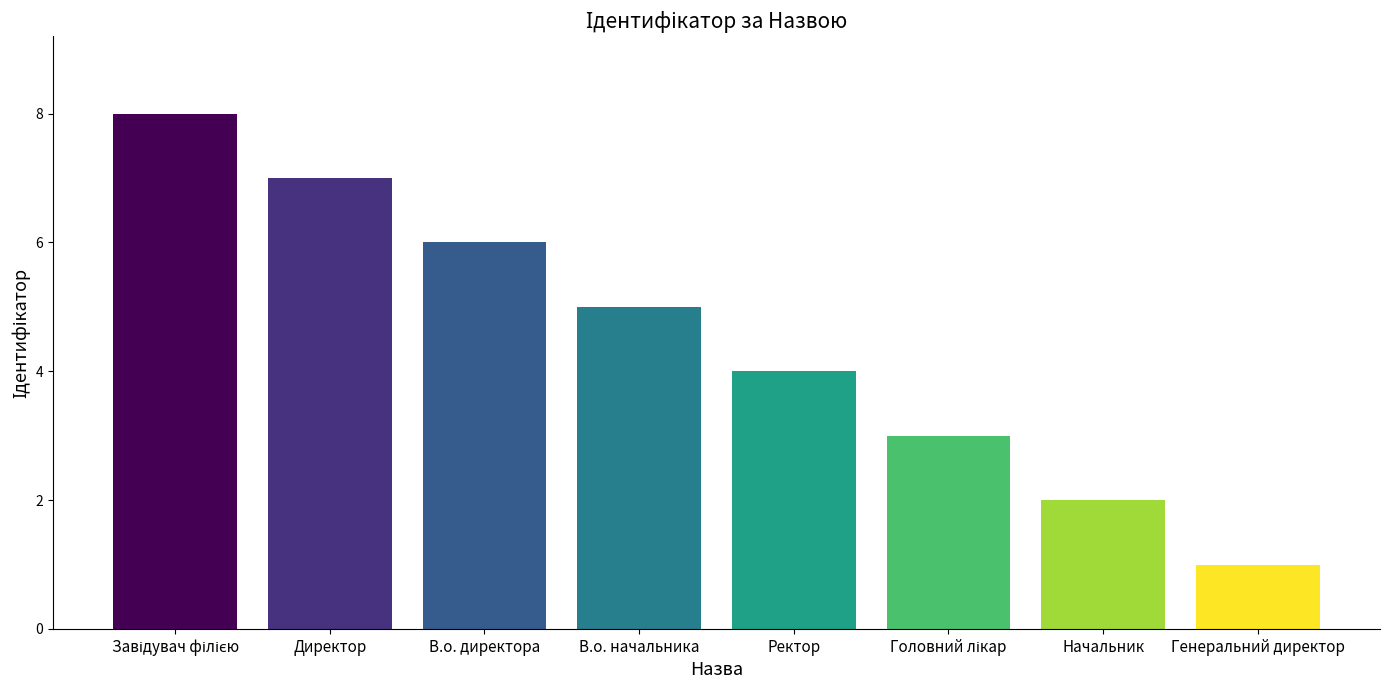

How many bars are there in total?

8